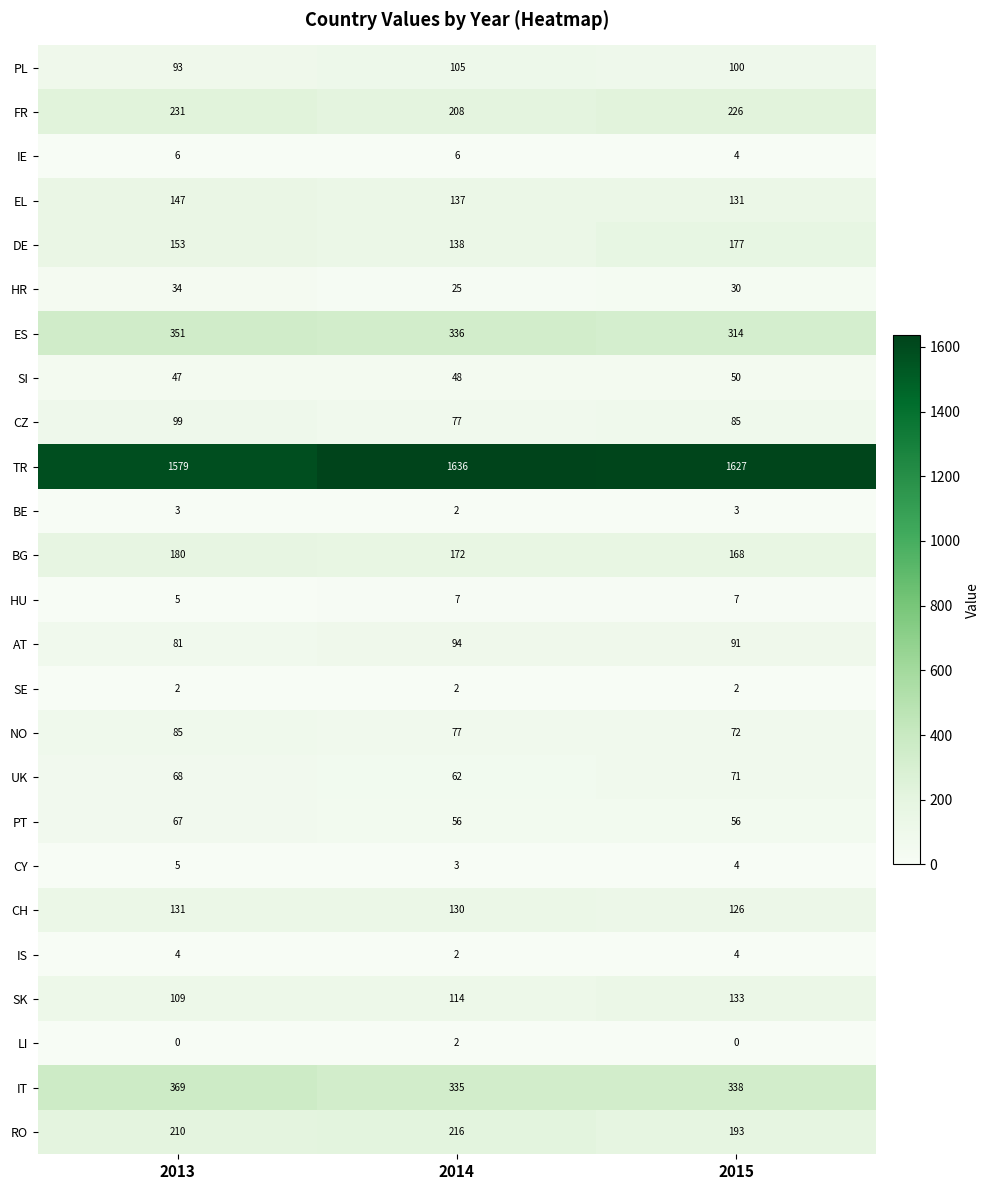

The value of CY at 2013 is 2. True or false?

False